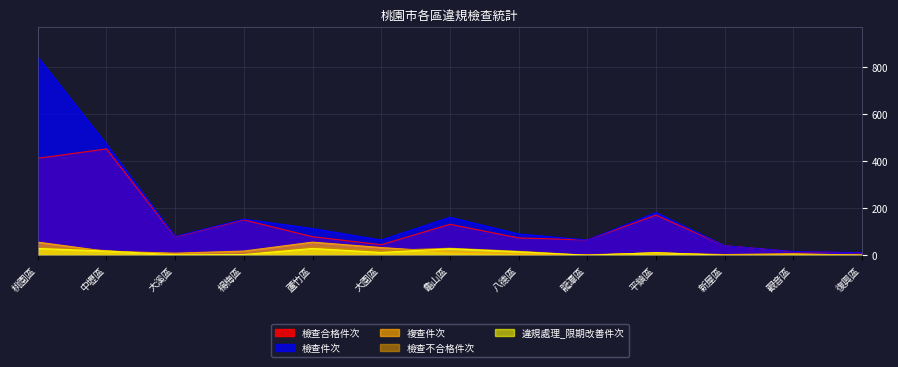

List the labels in order of 複查件次 value, smallest first.

復興區, 龍潭區, 新屋區, 八德區, 觀音區, 大溪區, 平鎮區, 龜山區, 中壢區, 楊梅區, 大園區, 桃園區, 蘆竹區